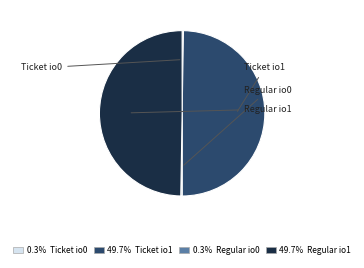

Does any single category account for the majority?

No